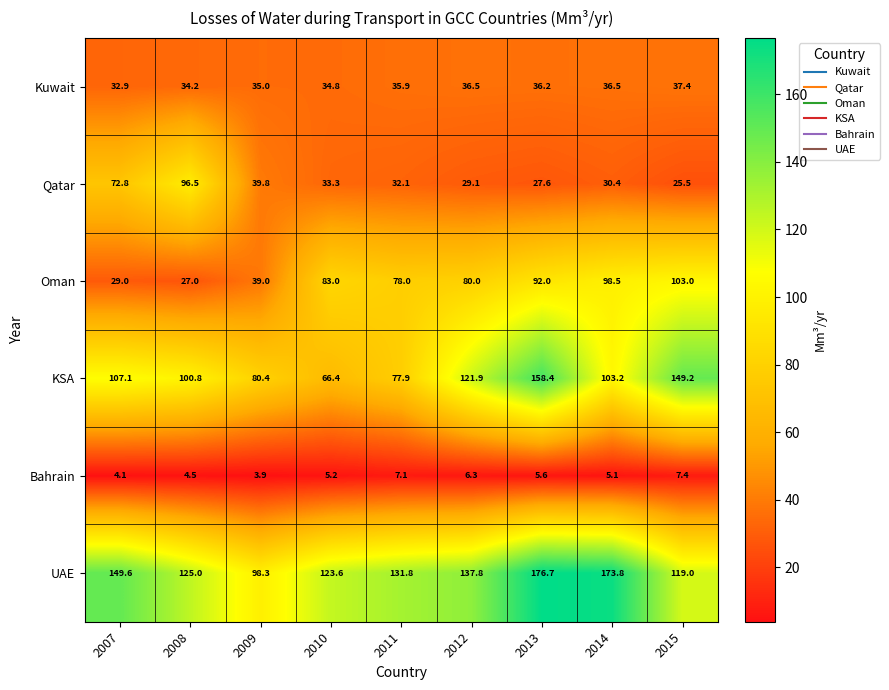

Which series changed the most between 2010 and 2015?

KSA